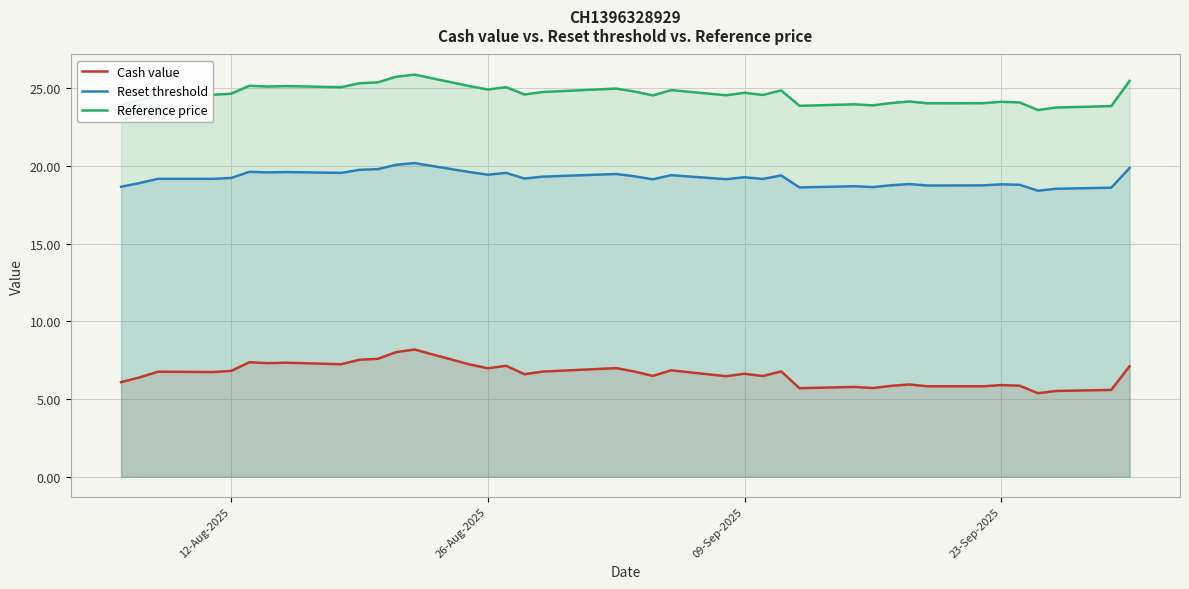

What is the value of the Reference price point at the 4th from the left?

24.6